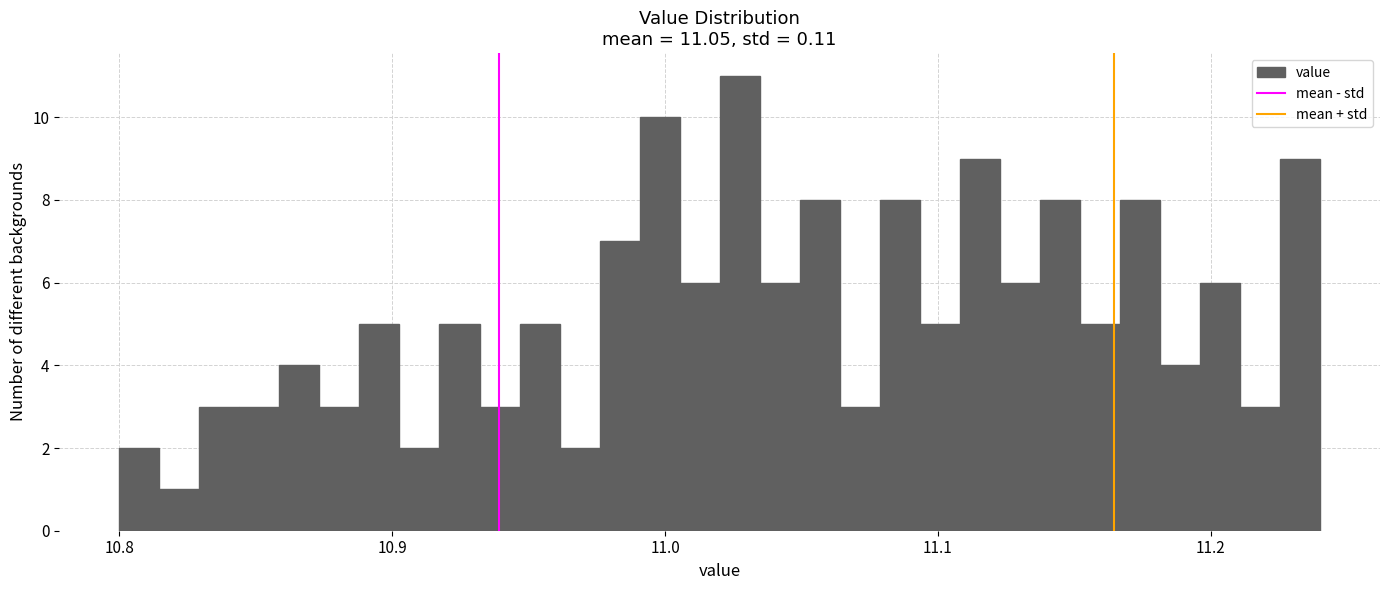

Around what value on the x-axis is the tallest bar? Give the approximate position of its centre, as read against the axis.

11.03